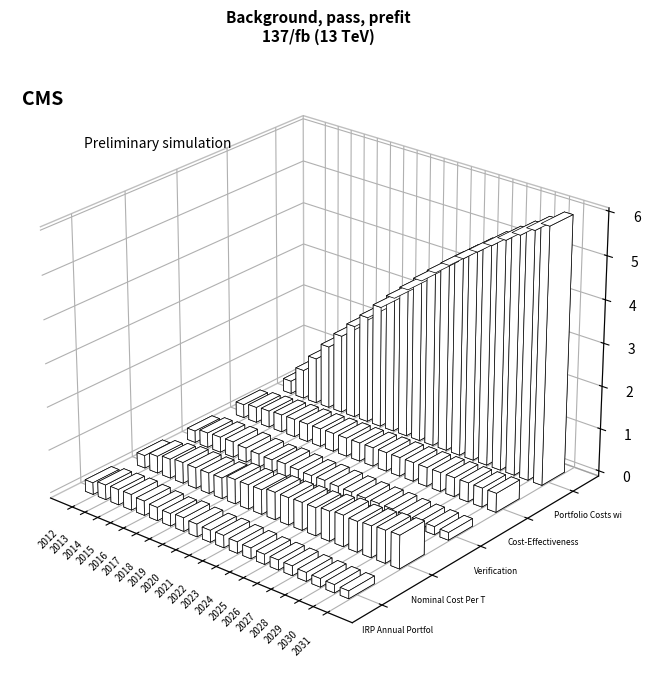

What value does the Cost-Effectiveness Limit series have at 2024?

0.4